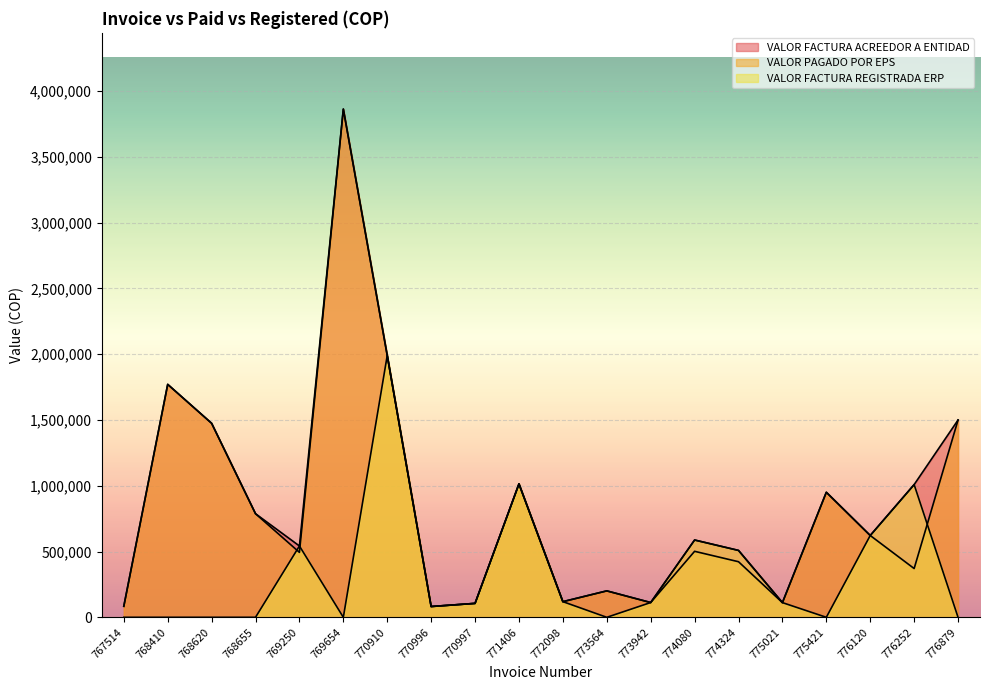

The VALOR PAGADO POR EPS series shows 493754 at 769250. True or false?

True